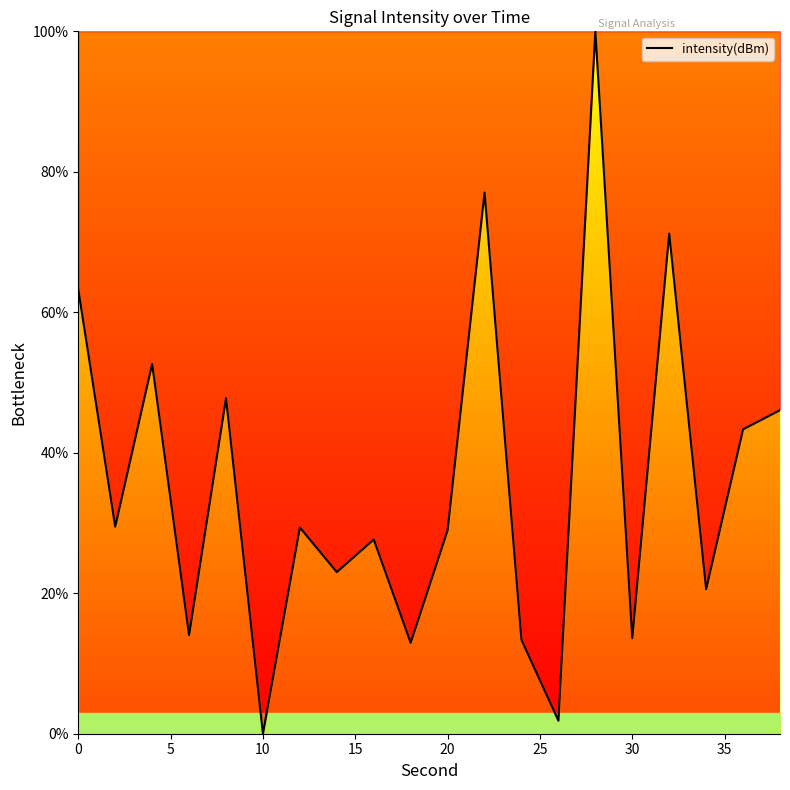

What is the difference between the maximum and minimum values?

100.0